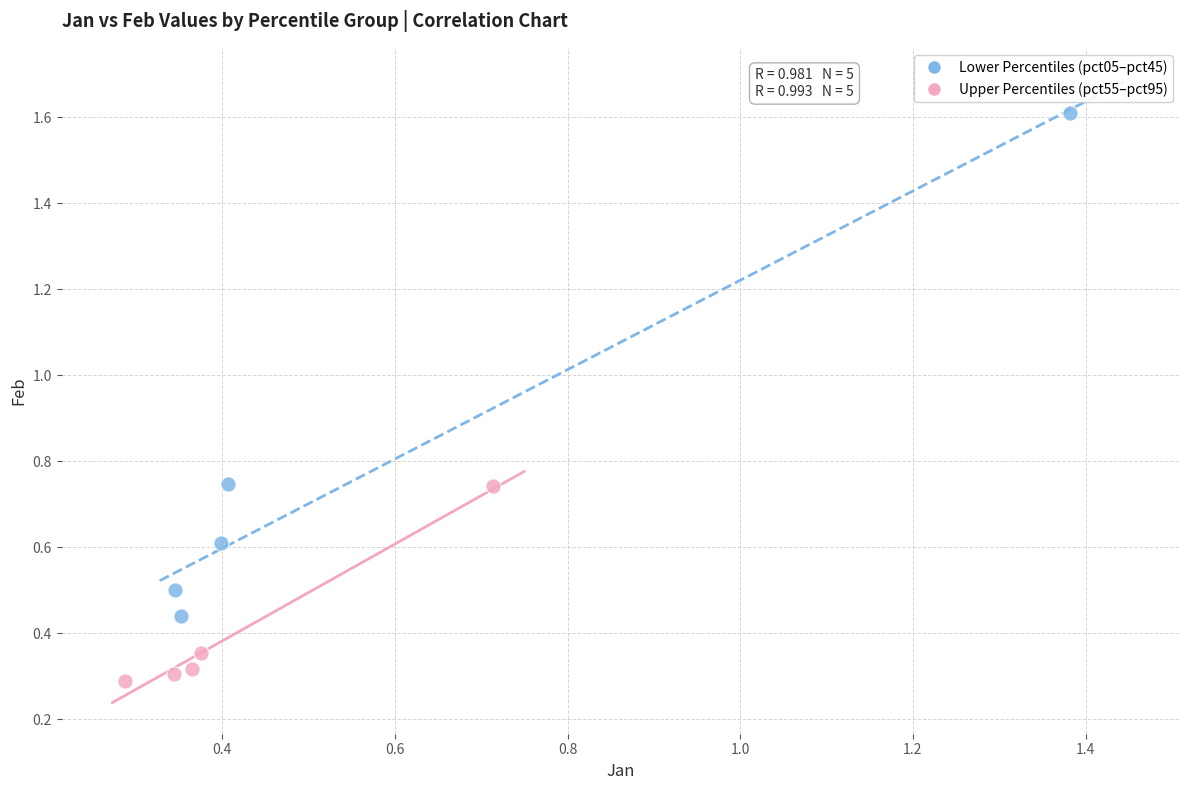

Which series has the widest spread of Y values?

Lower Percentiles (pct05–pct45)